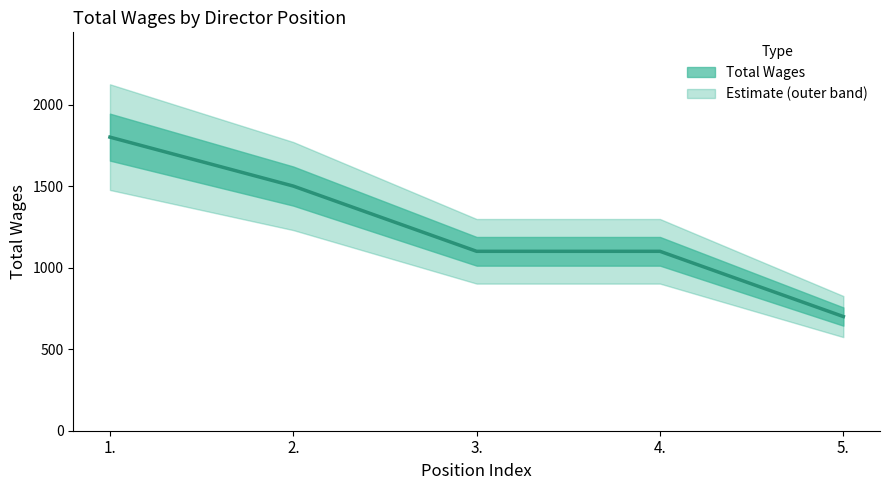

What is the ratio of the value at 2. to the value at 1.?

0.8